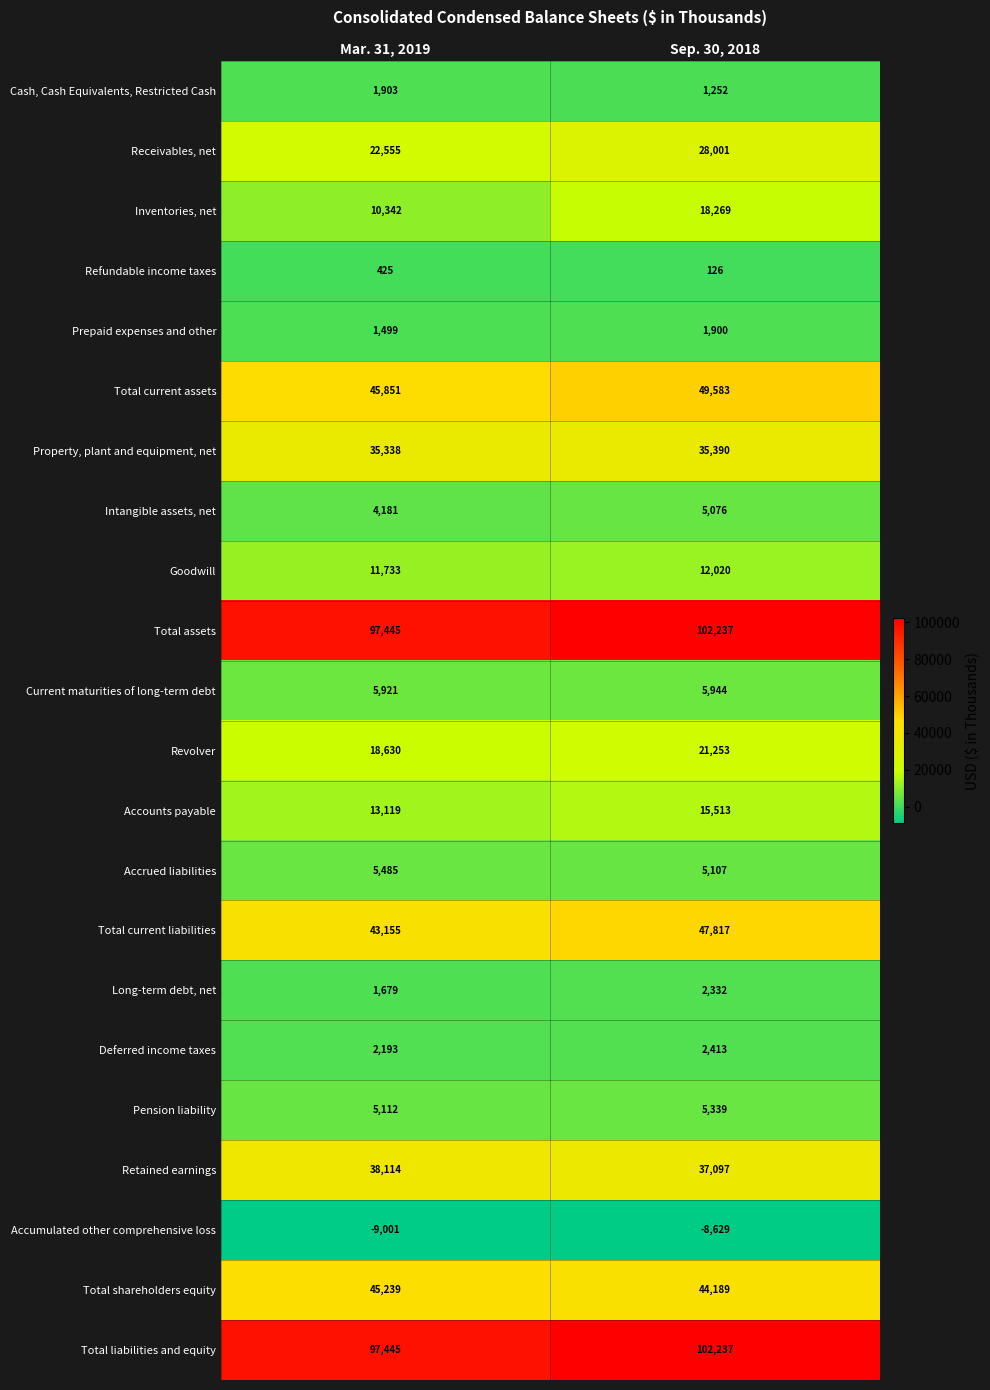

What is the difference between the Accrued liabilities values at Sep. 30, 2018 and Mar. 31, 2019?

378